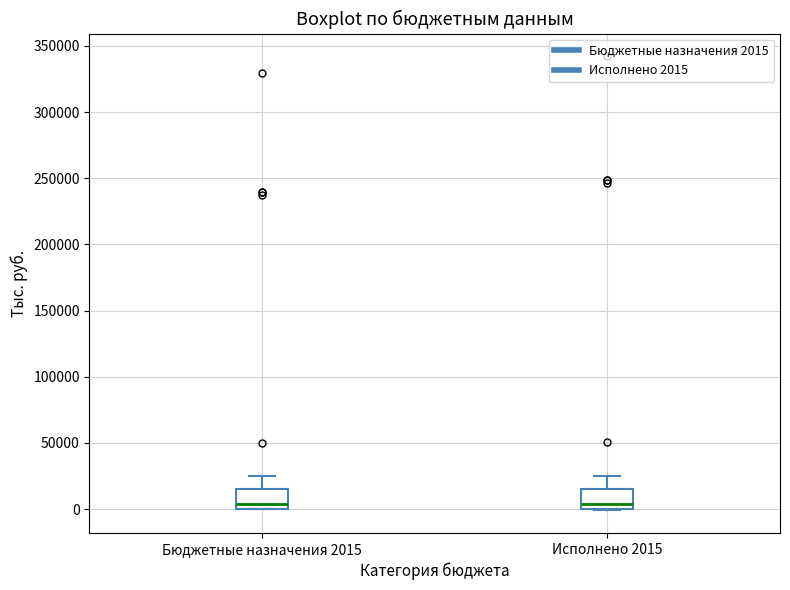

Reading left to right, transcribe this box plot: for each box, give where its median line is, the range the box spans, and where its two whiskers end, as read against the y-axis. The values are not printed on the chart, so give them approximately, as read against the axis.

Бюджетные назначения 2015: median 5000, box 0 to 15000, whiskers 0 to 25000
Исполнено 2015: median 5000, box 0 to 15000, whiskers 0 to 25000